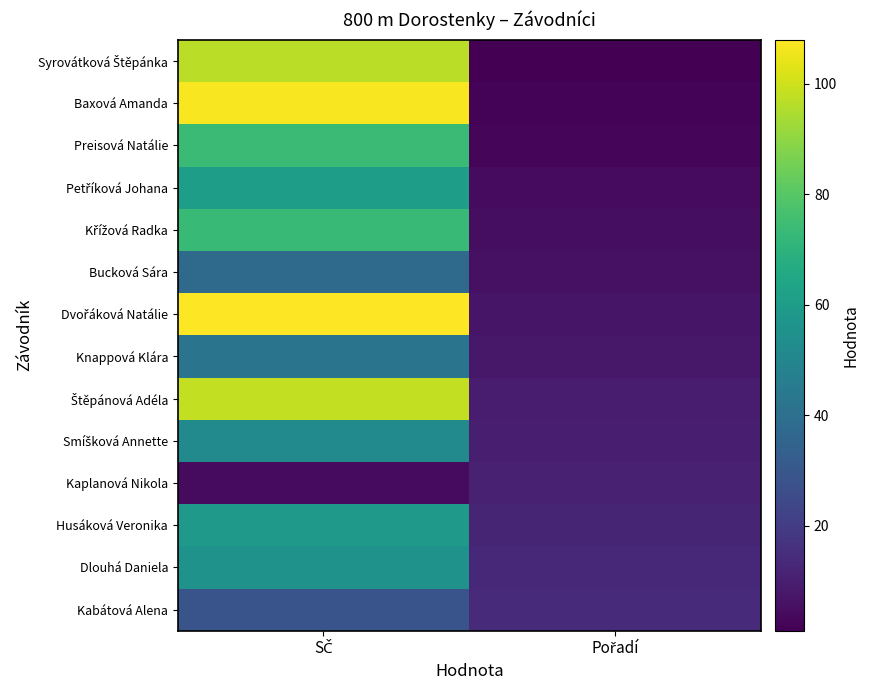

At Pořadí, list the series in order from smallest to largest.

Syrovátková Štěpánka, Baxová Amanda, Preisová Natálie, Petříková Johana, Křížová Radka, Bucková Sára, Dvořáková Natálie, Knappová Klára, Štěpánová Adéla, Smíšková Annette, Kaplanová Nikola, Husáková Veronika, Dlouhá Daniela, Kabátová Alena